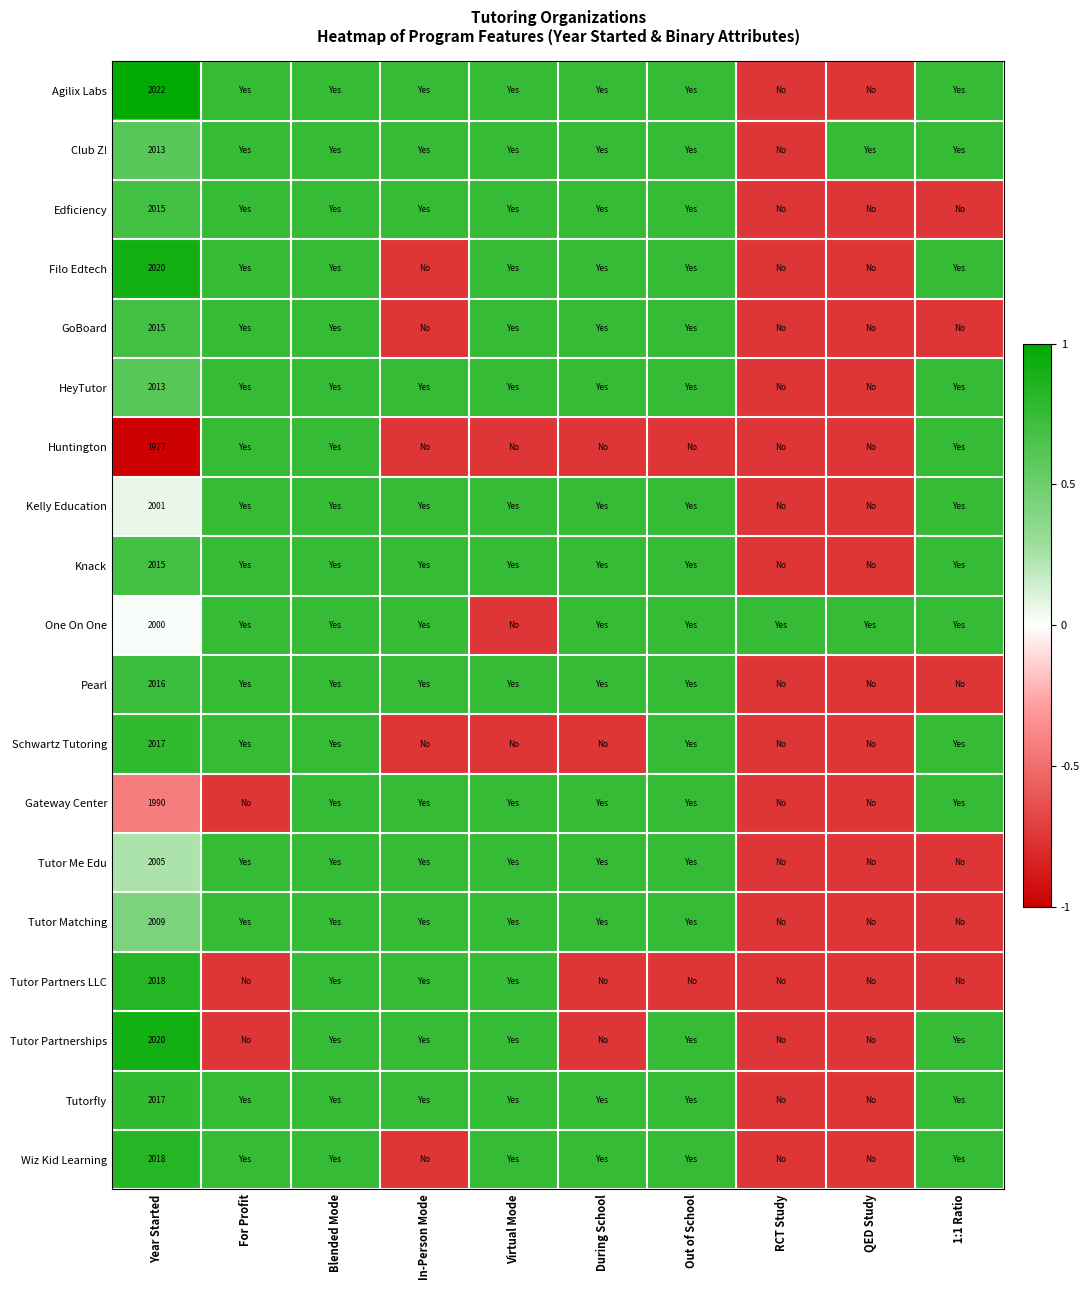

The Tutor Matching series shows -1.1 at 1:1 Ratio. True or false?

False